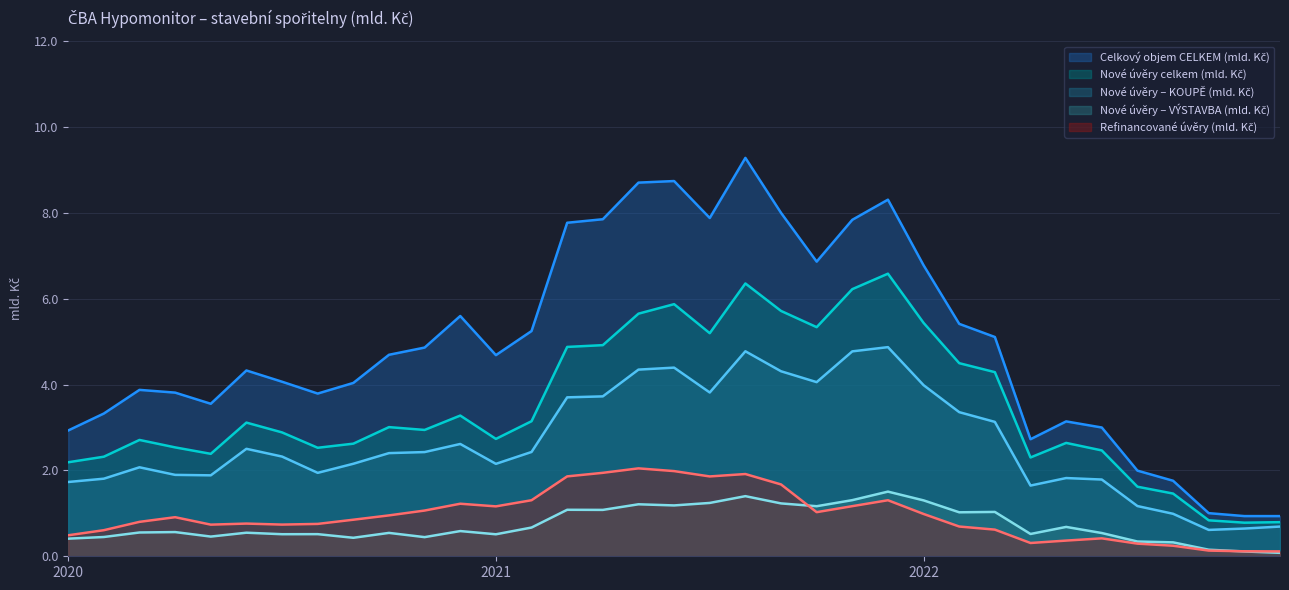

At which category does Nové úvěry celkem (mld. Kč) reach its first local valley?

2020-05